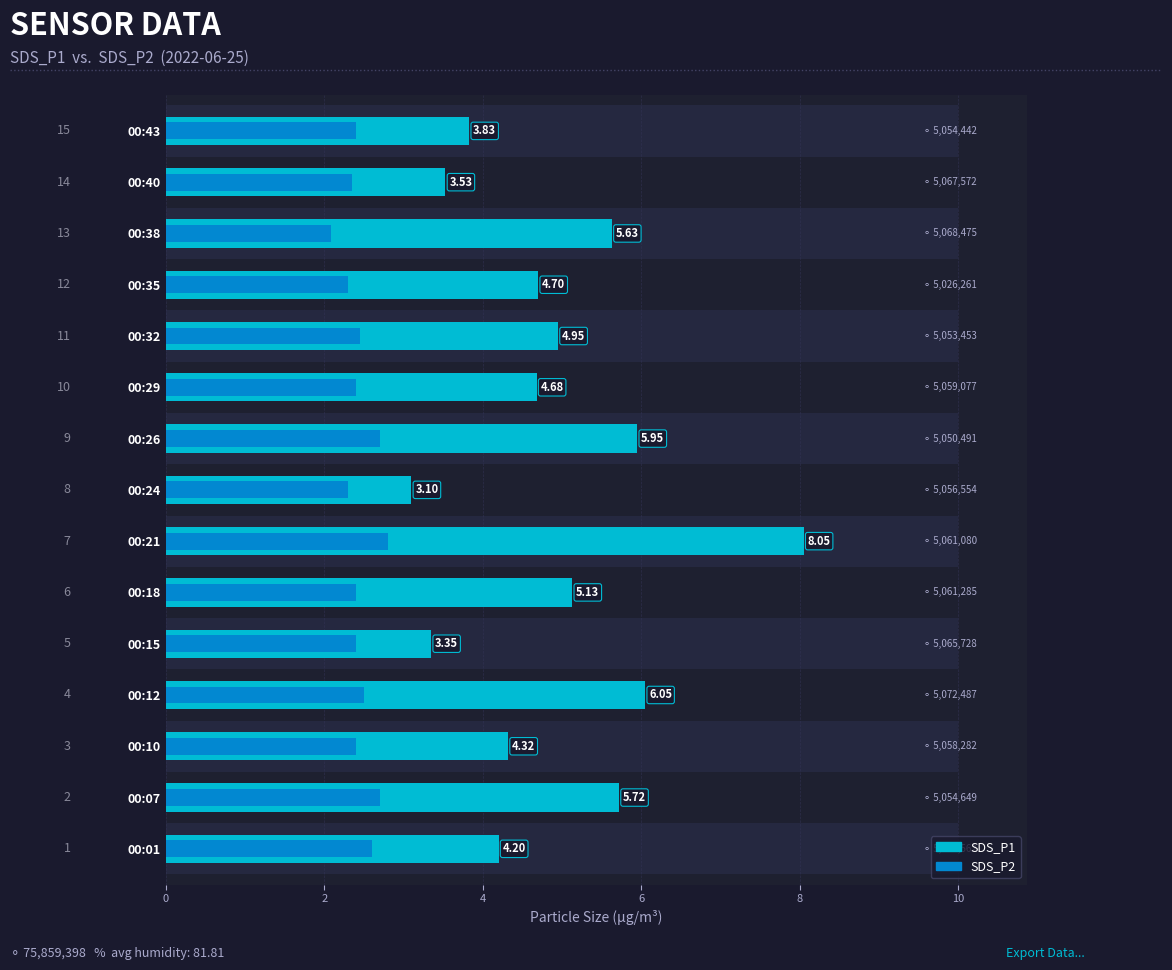

Rank the series by their maximum value, from highest to lowest.

SDS_P1, SDS_P2